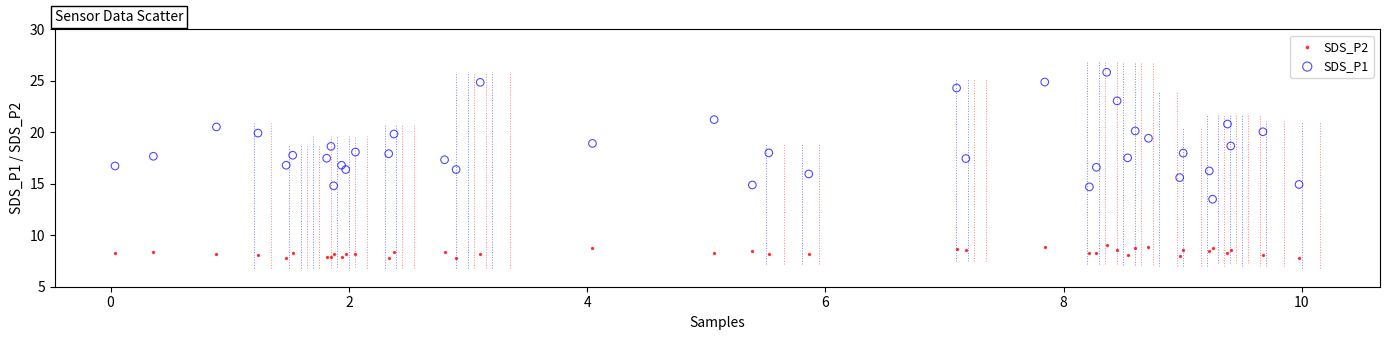

Which series reaches the maximum Y coordinate?

SDS_P1